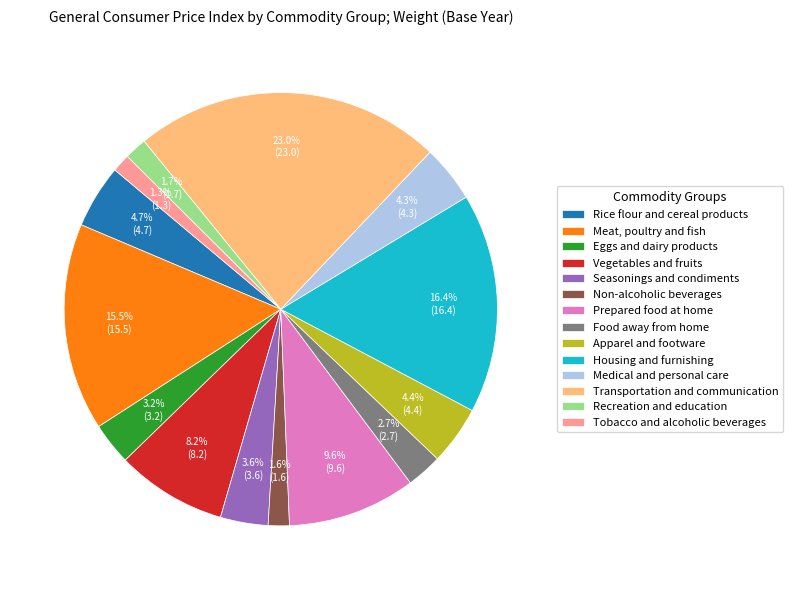

How many slices are in this pie chart?

14